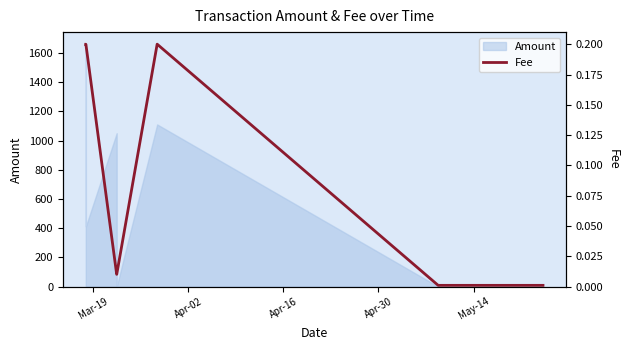

What is the highest value of the Amount series?

1659.3